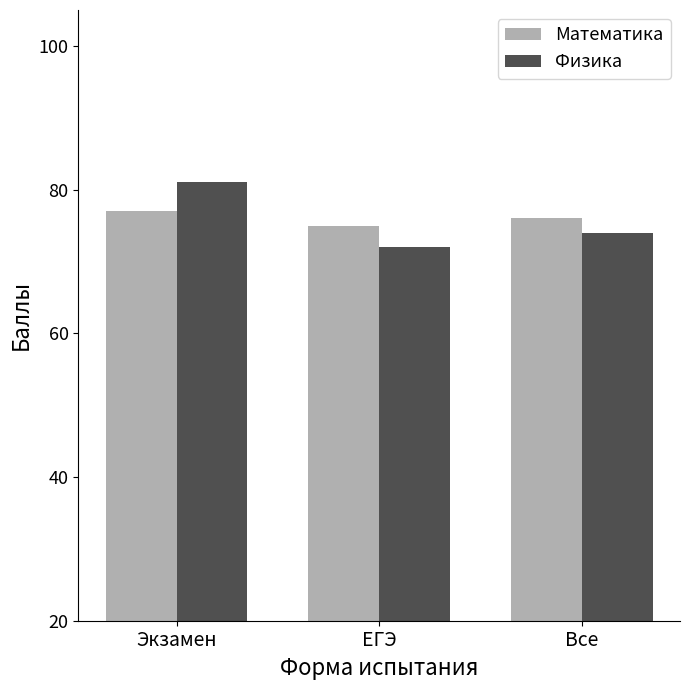

What is the minimum value shown in the chart?

72